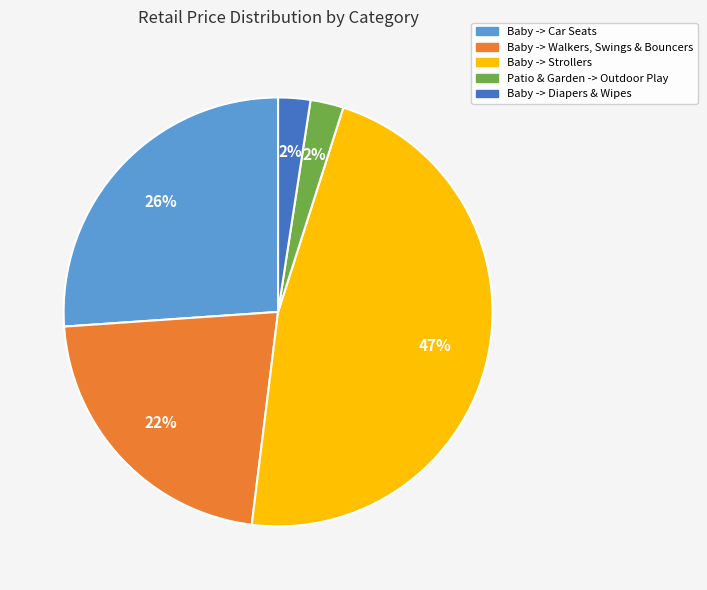

Combined, do Baby -> Walkers, Swings & Bouncers and Baby -> Car Seats account for over 50%?

No